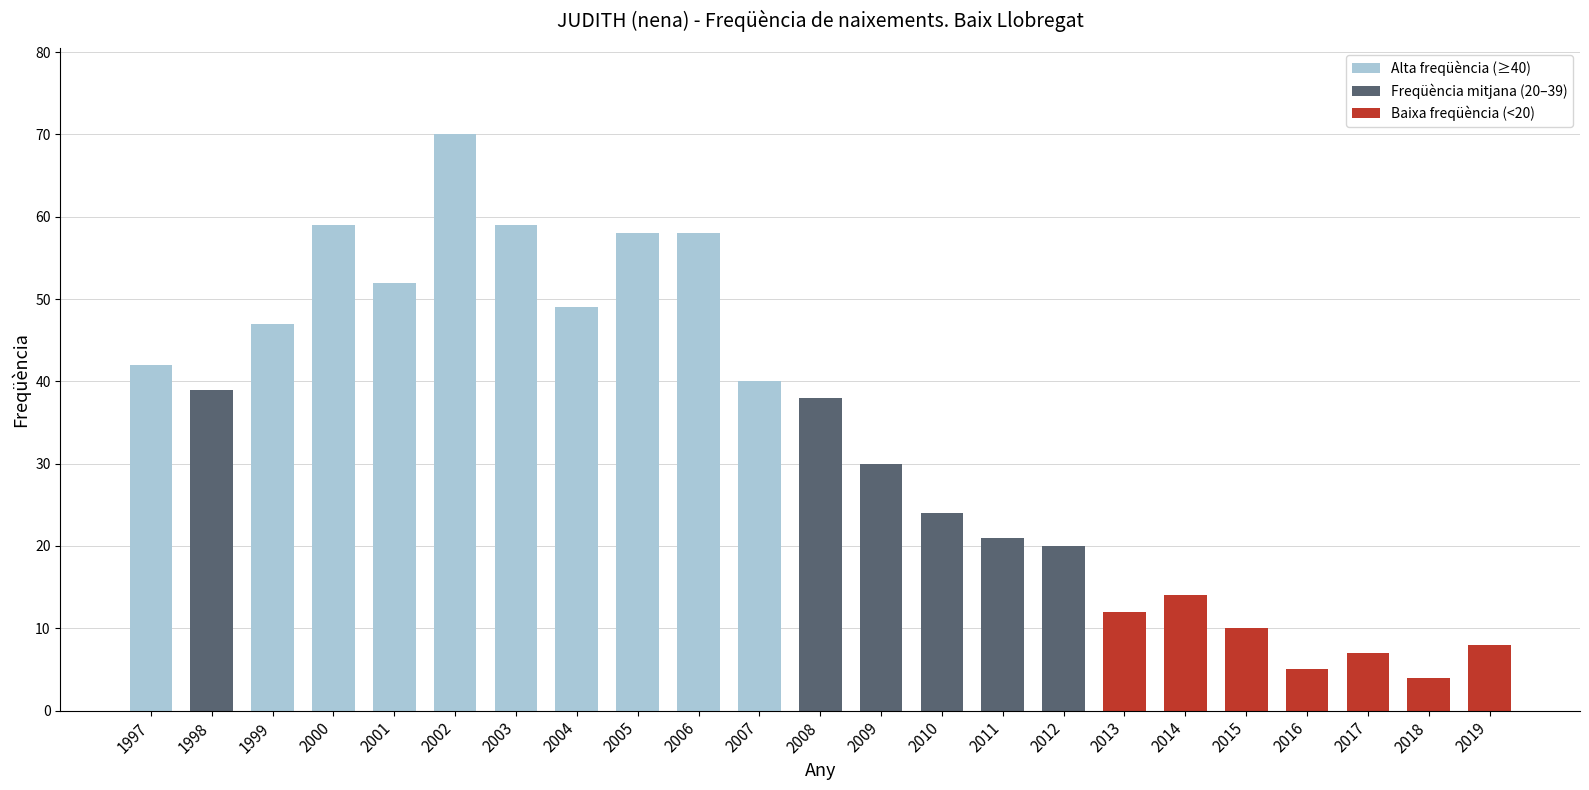

True or false: the data shows 20 at 2012.

True